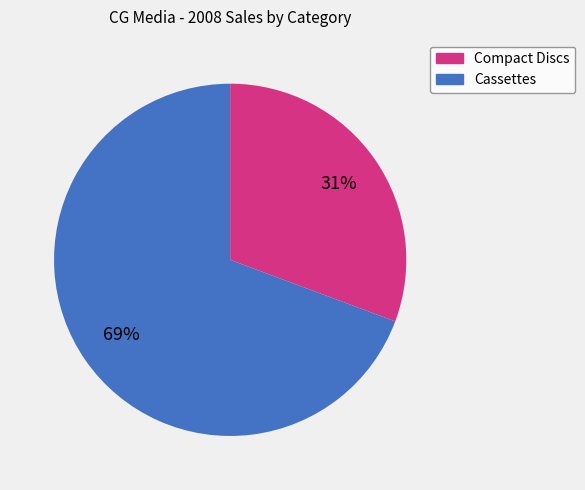

To the nearest percent, what is the combined percentage of Cassettes and Compact Discs?

100%